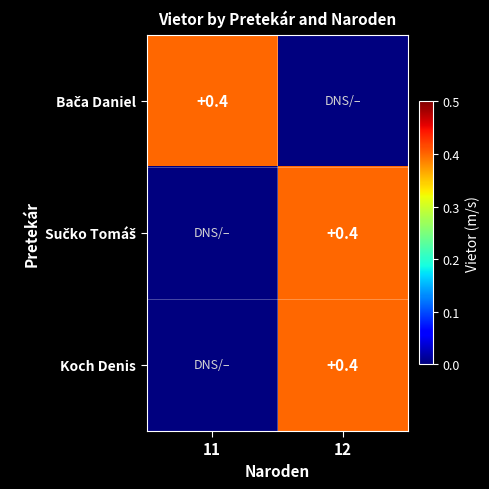

Is it true that Koch Denis equals 0.4 at 12?

True